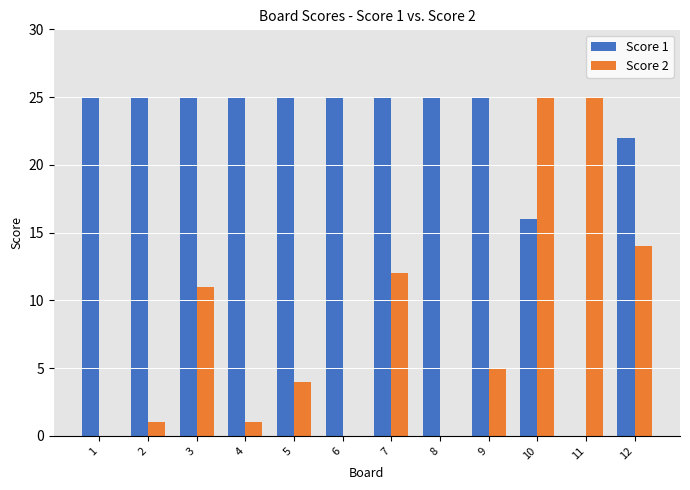

Reading right to left, what are all the values shown in this chart?

Score 1: 22	0	16	25	25	25	25	25	25	25	25	25
Score 2: 14	25	25	5	0	12	0	4	1	11	1	0